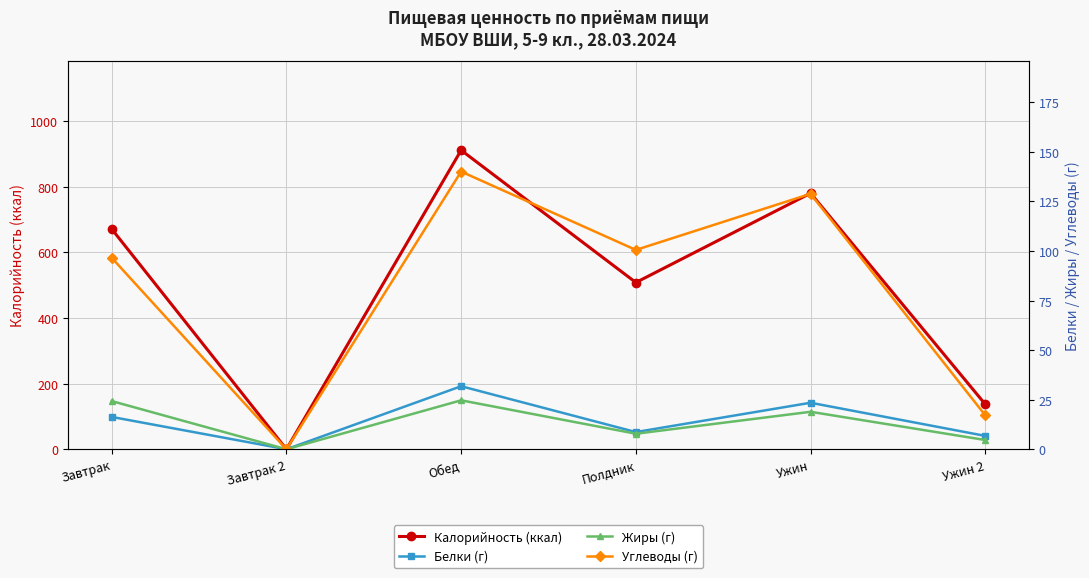

The Углеводы (г) series shows 146.4 at Завтрак. True or false?

False